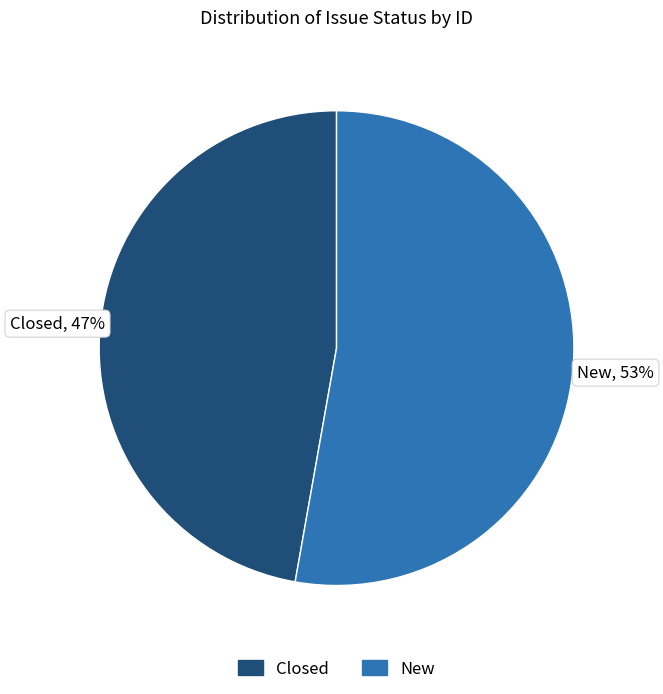

Rank the categories by value from lowest to highest.

Closed, New